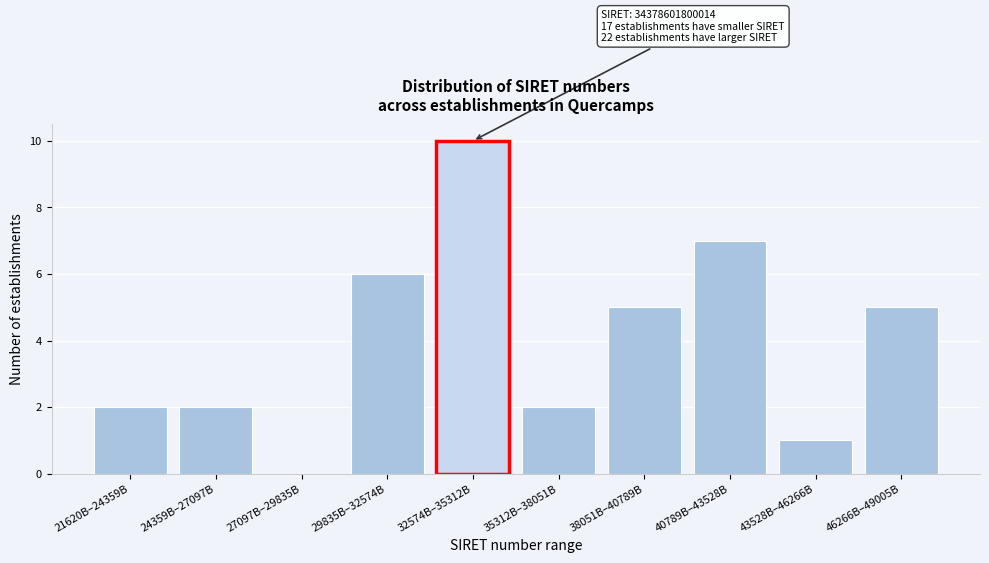

Reading left to right, extract all data points from this chart.

21620B–24359B=2	24359B–27097B=2	27097B–29835B=0	29835B–32574B=6	32574B–35312B=10	35312B–38051B=2	38051B–40789B=5	40789B–43528B=7	43528B–46266B=1	46266B–49005B=5